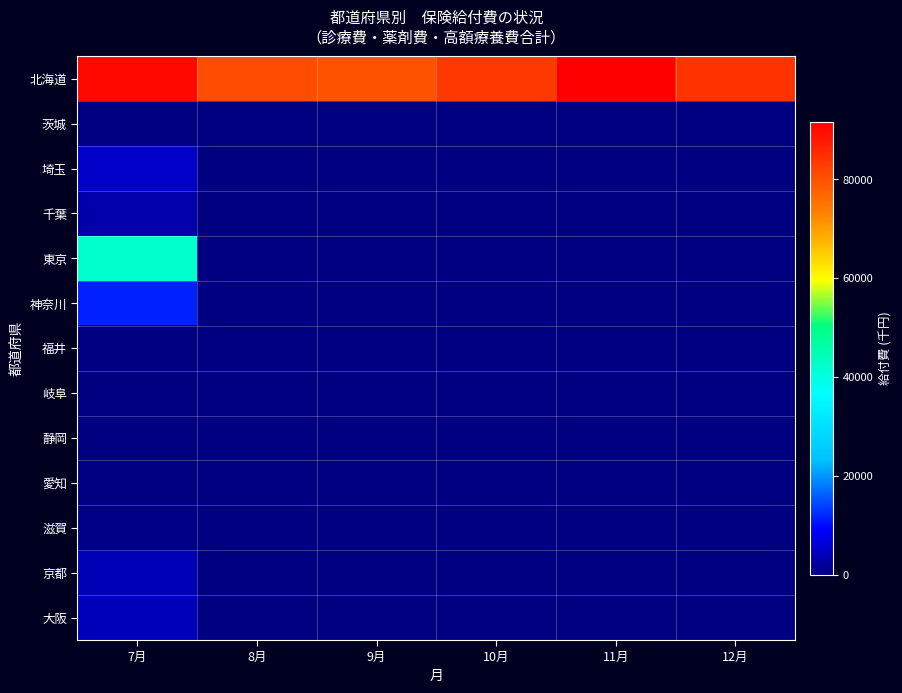

List the series in order of their peak value, highest first.

北海道, 東京, 神奈川, 埼玉, 大阪, 京都, 千葉, 滋賀, 愛知, 茨城, 福井, 岐阜, 静岡